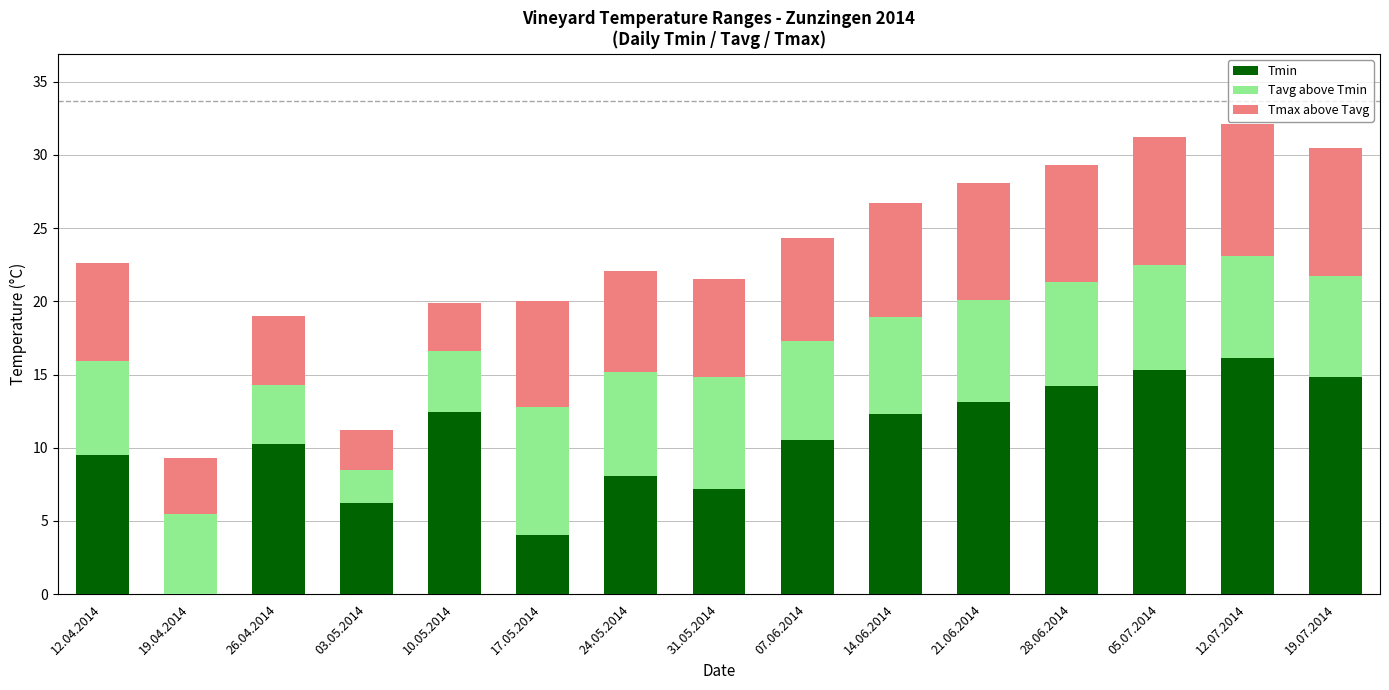

At which category is the sum across all series the highest?

12.07.2014